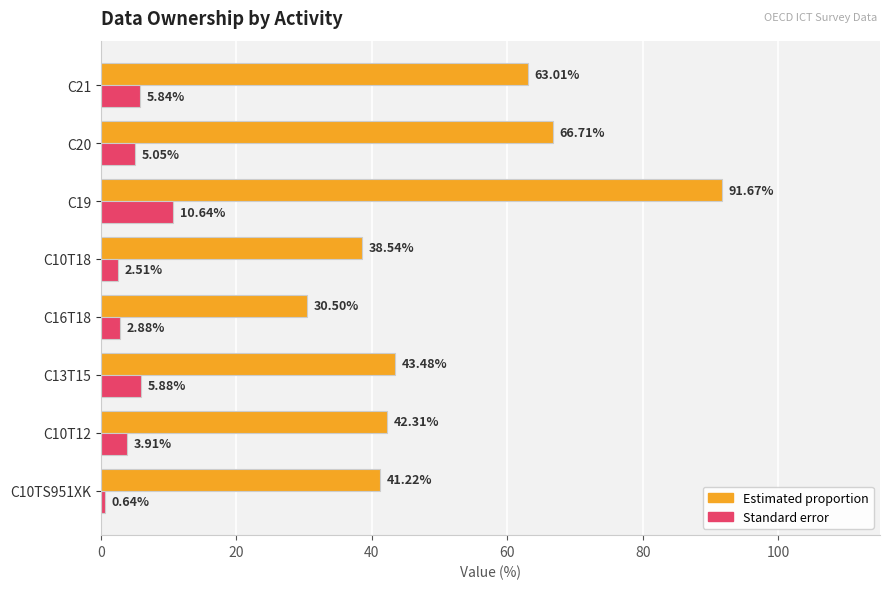

How many data points in Standard error are above 5?

4